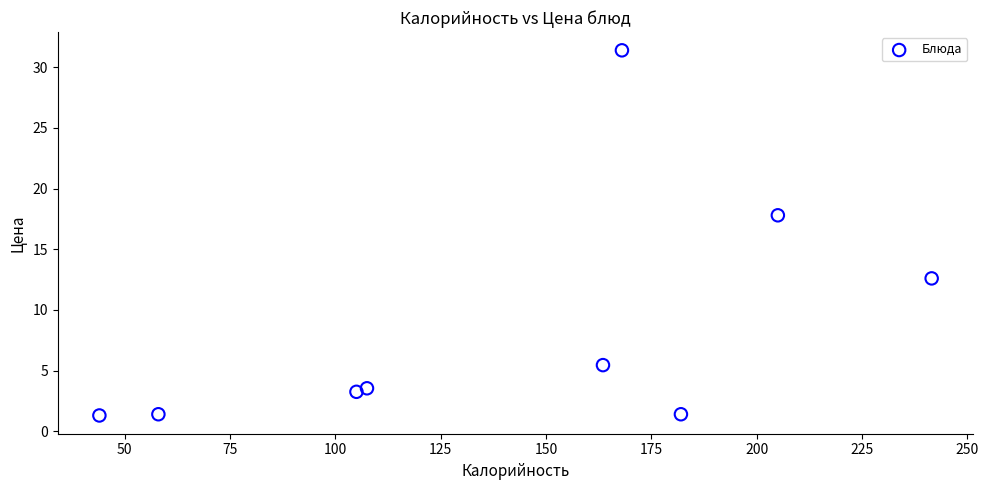

What Y value in the scatter plot is closest to 16?

17.8